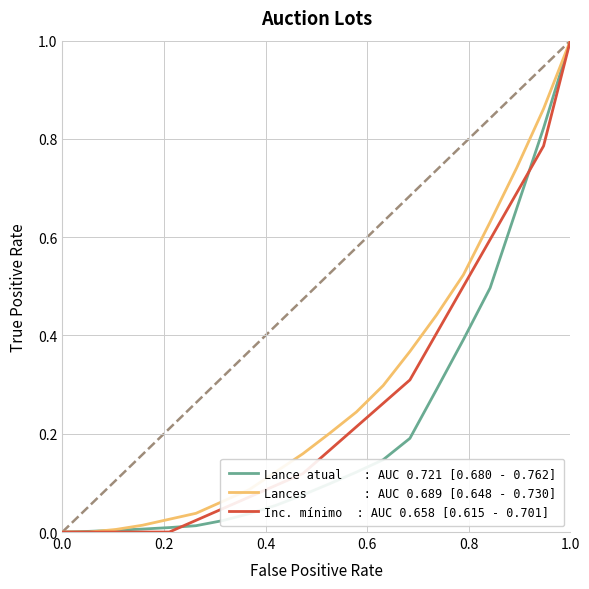

What is the maximum value shown in the chart?

1.0